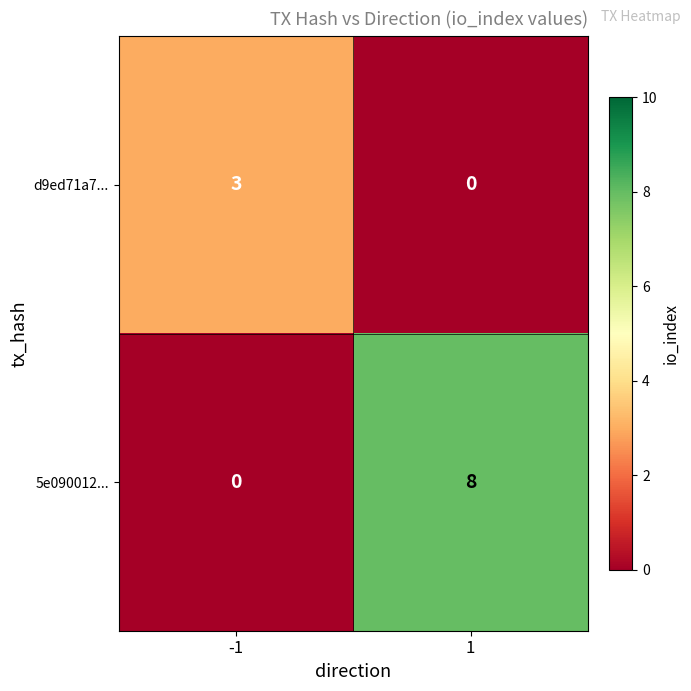

Reading right to left, transcribe all the data shown in this chart.

d9ed71a7...: 1=0	-1=3
5e090012...: 1=8	-1=0